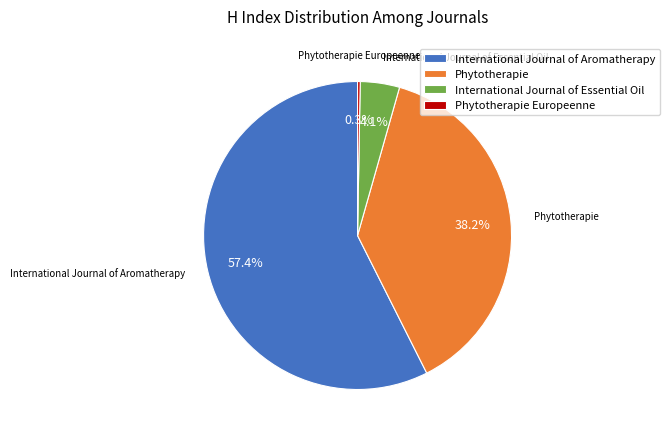

Which slice is the largest?

International Journal of Aromatherapy